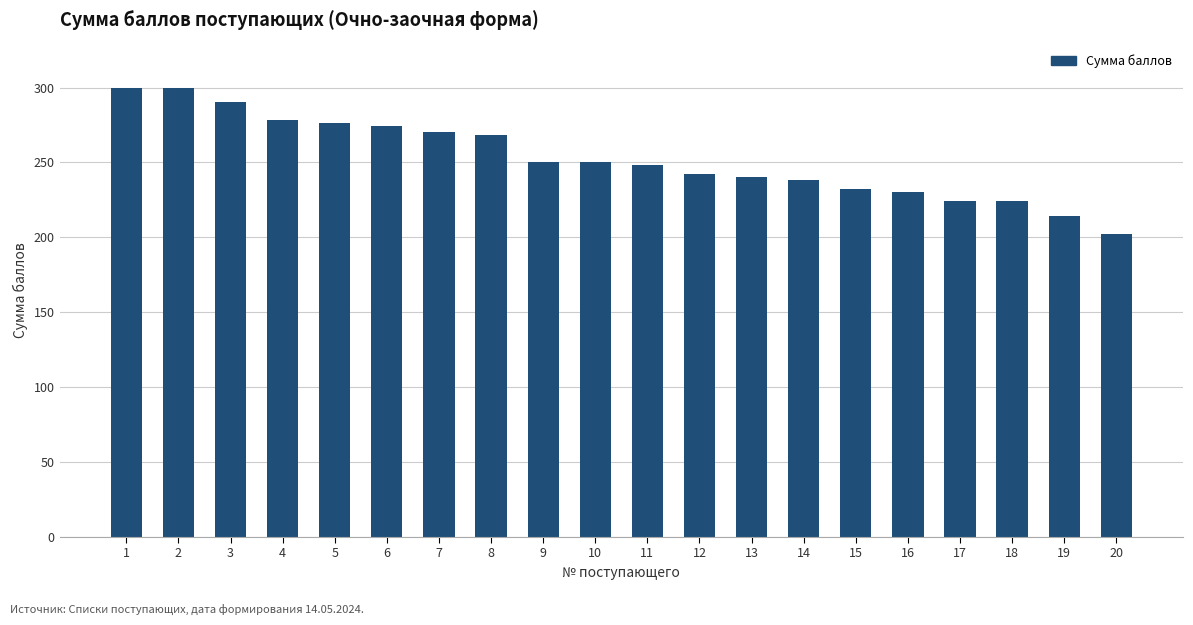

What is the difference between the maximum and second lowest values?

86